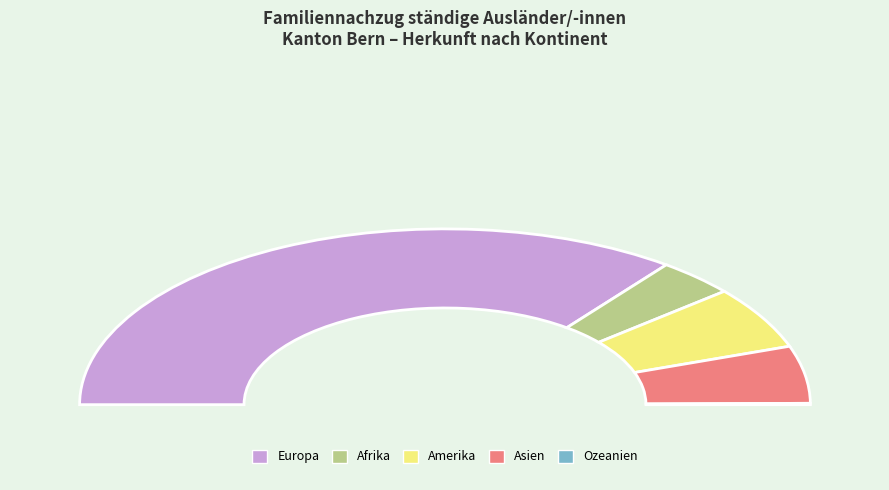

What is the change in value from Europa to Afrika?

-520